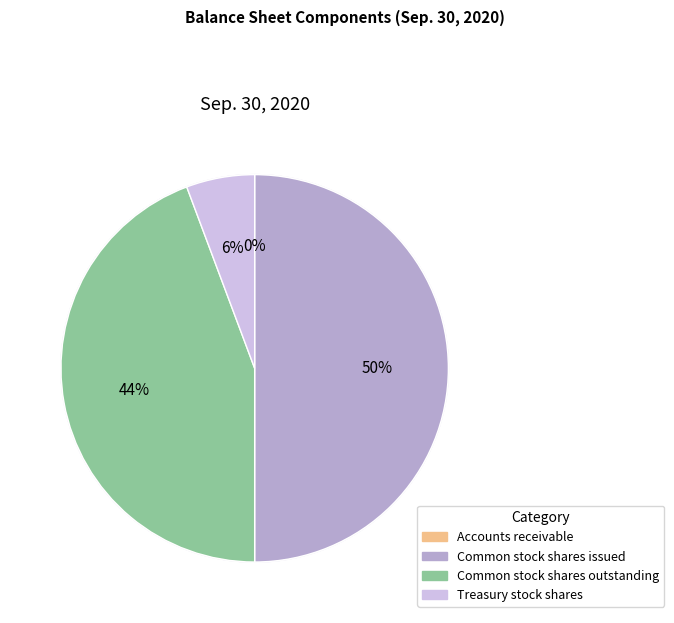

Which has a higher value, Common stock shares issued or Accounts receivable?

Common stock shares issued